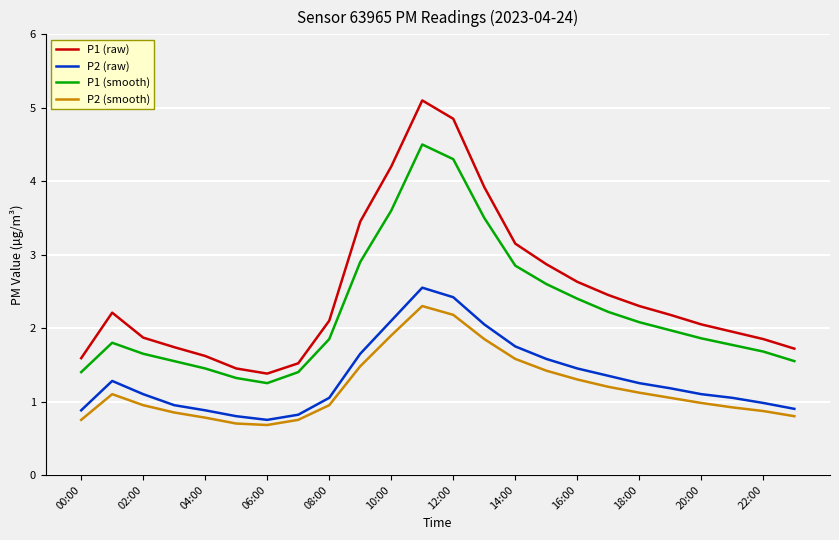

Which series has the largest total across all categories?

P1 (raw)